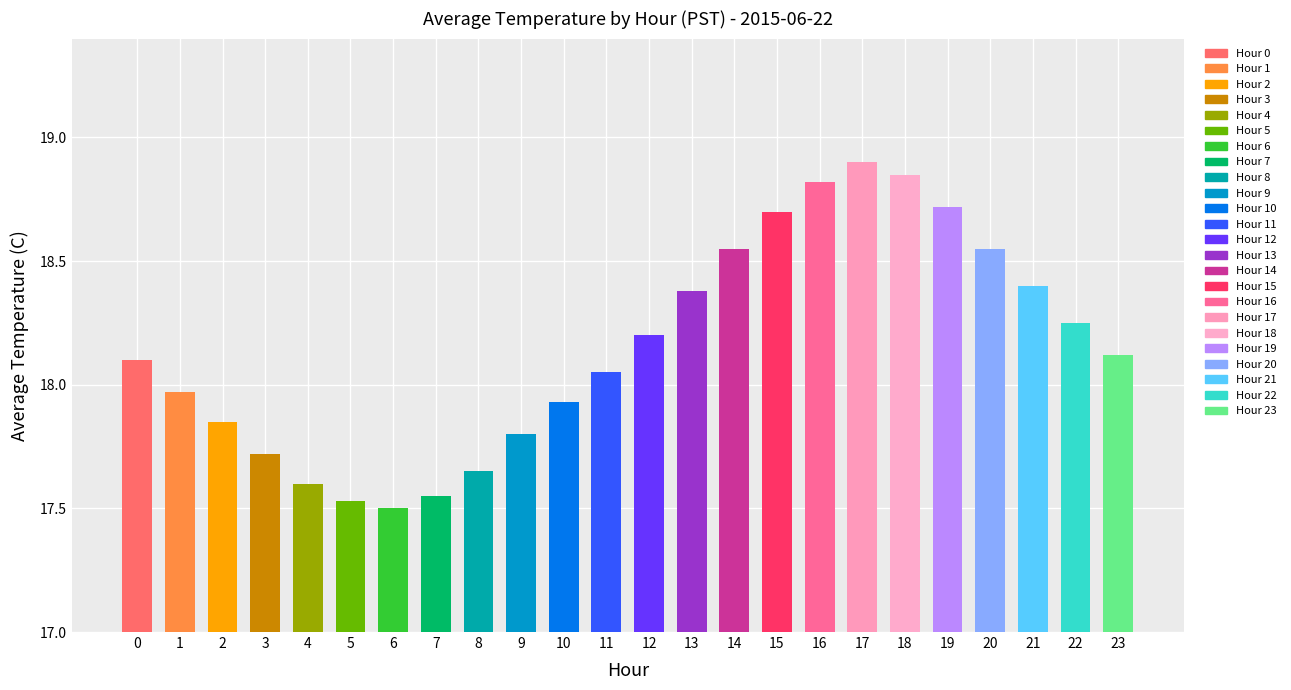

How many bars are there in total?

24